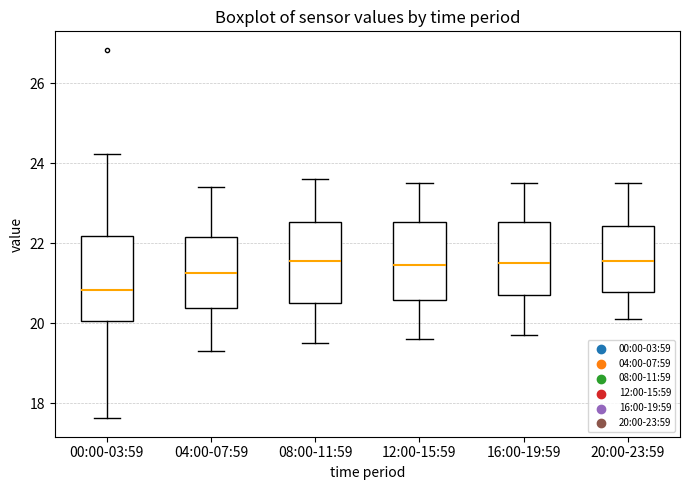

Where is the upper edge of the box for 04:00-07:59 on the y-axis? The values are not printed on the chart, so give them approximately, as read against the axis.

22.2